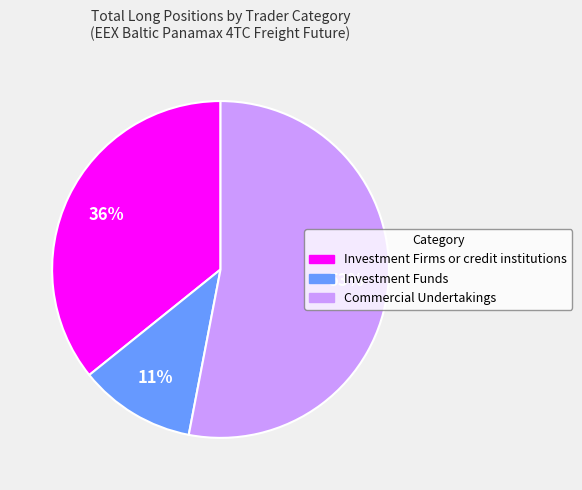

The Investment Firms or credit institutions slice represents 36% of the pie. True or false?

True